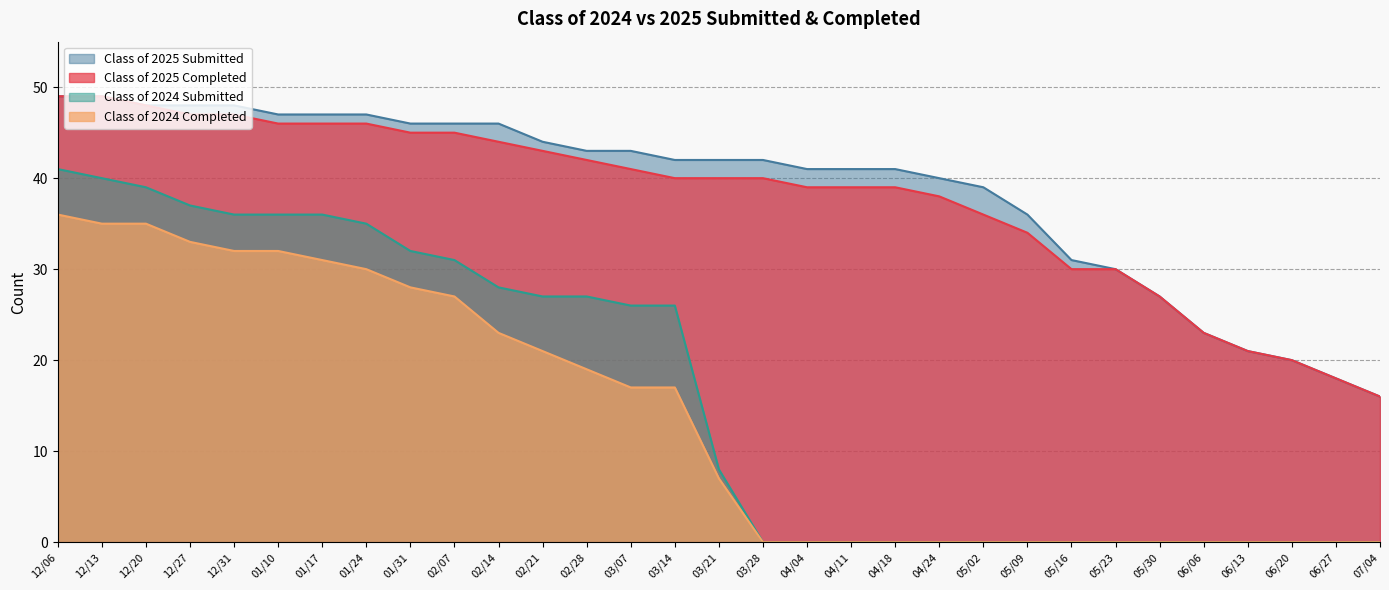

What is the difference between the highest and lowest values at 02/14?

23